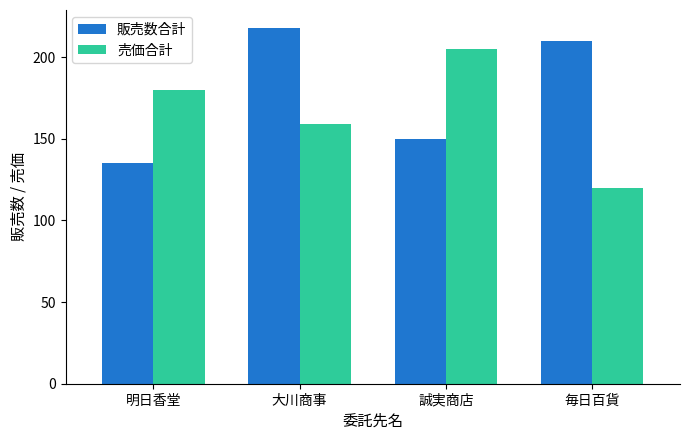

The value of 販売数合計 at 毎日百貨 is 210. True or false?

True